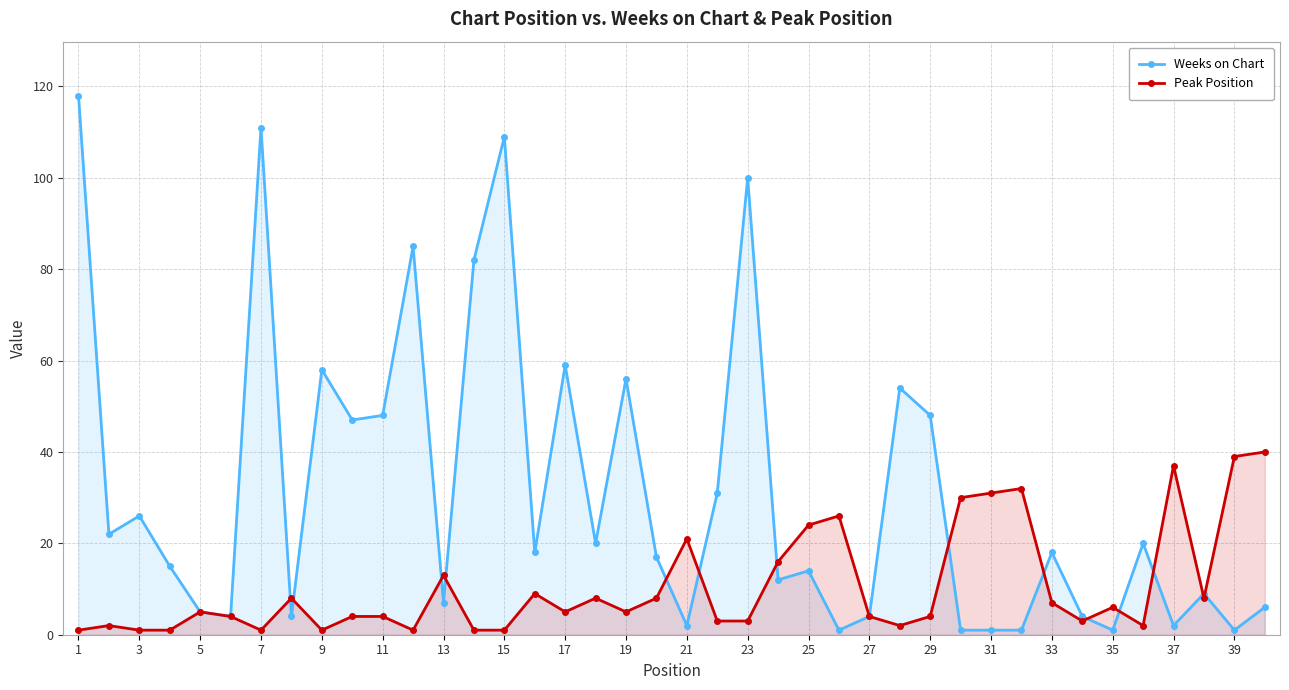

Reading left to right, what are all the values shown in this chart?

Weeks on Chart: 118	22	26	15	5	4	111	4	58	47	48	85	7	82	109	18	59	20	56	17	2	31	100	12	14	1	4	54	48	1	1	1	18	4	1	20	2	9	1	6
Peak Position: 1	2	1	1	5	4	1	8	1	4	4	1	13	1	1	9	5	8	5	8	21	3	3	16	24	26	4	2	4	30	31	32	7	3	6	2	37	8	39	40